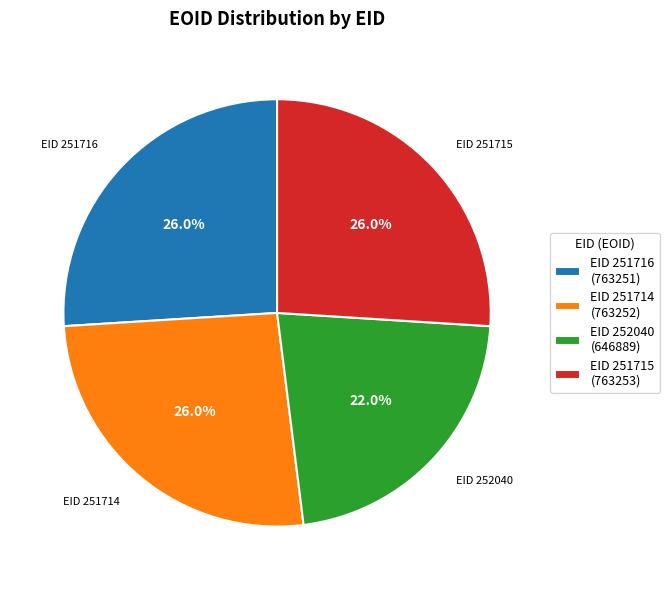

Is EID 251716 (763251) the majority of the pie?

No